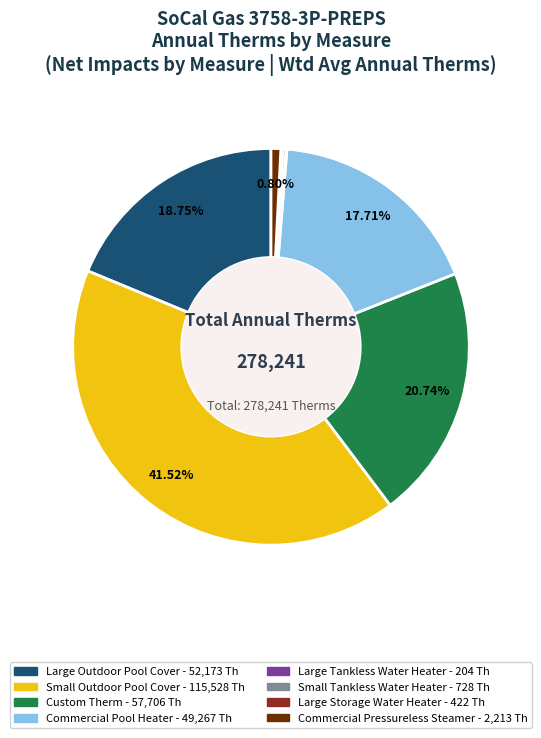

What percentage is the Large Outdoor Pool Cover slice, to the nearest percent?

19%